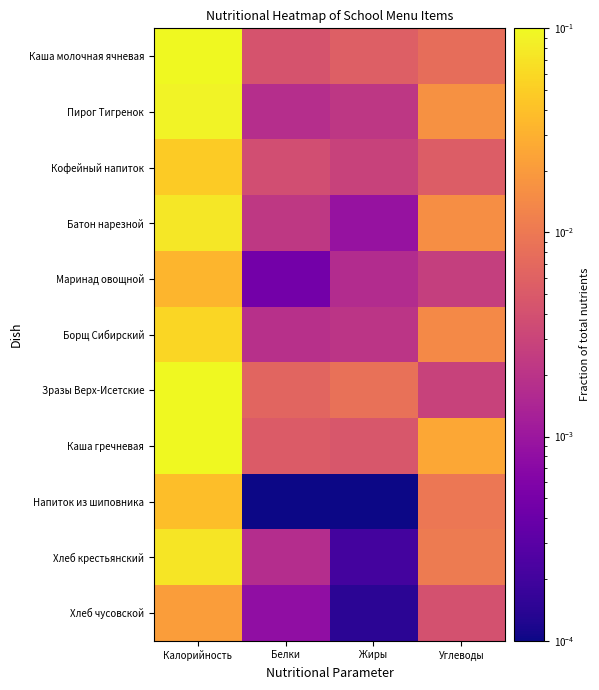

Which series has the largest total across all categories?

Каша гречневая